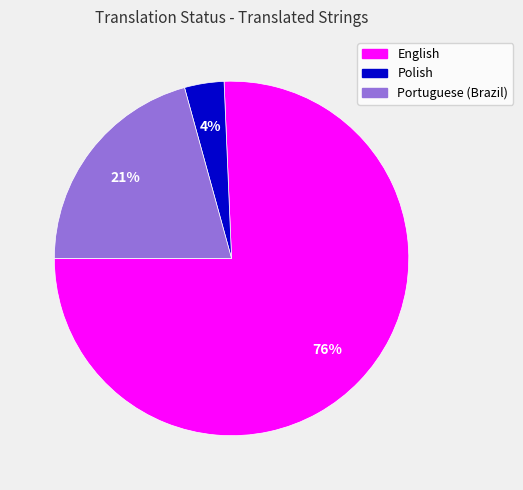

To the nearest percent, what percentage of the pie is Portuguese (Brazil)?

21%